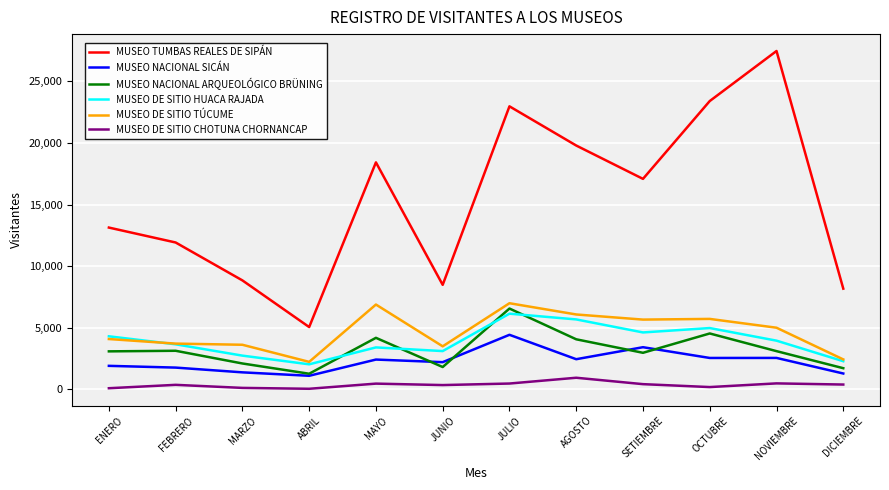

What is the maximum value for MUSEO TUMBAS REALES DE SIPÁN?

27462